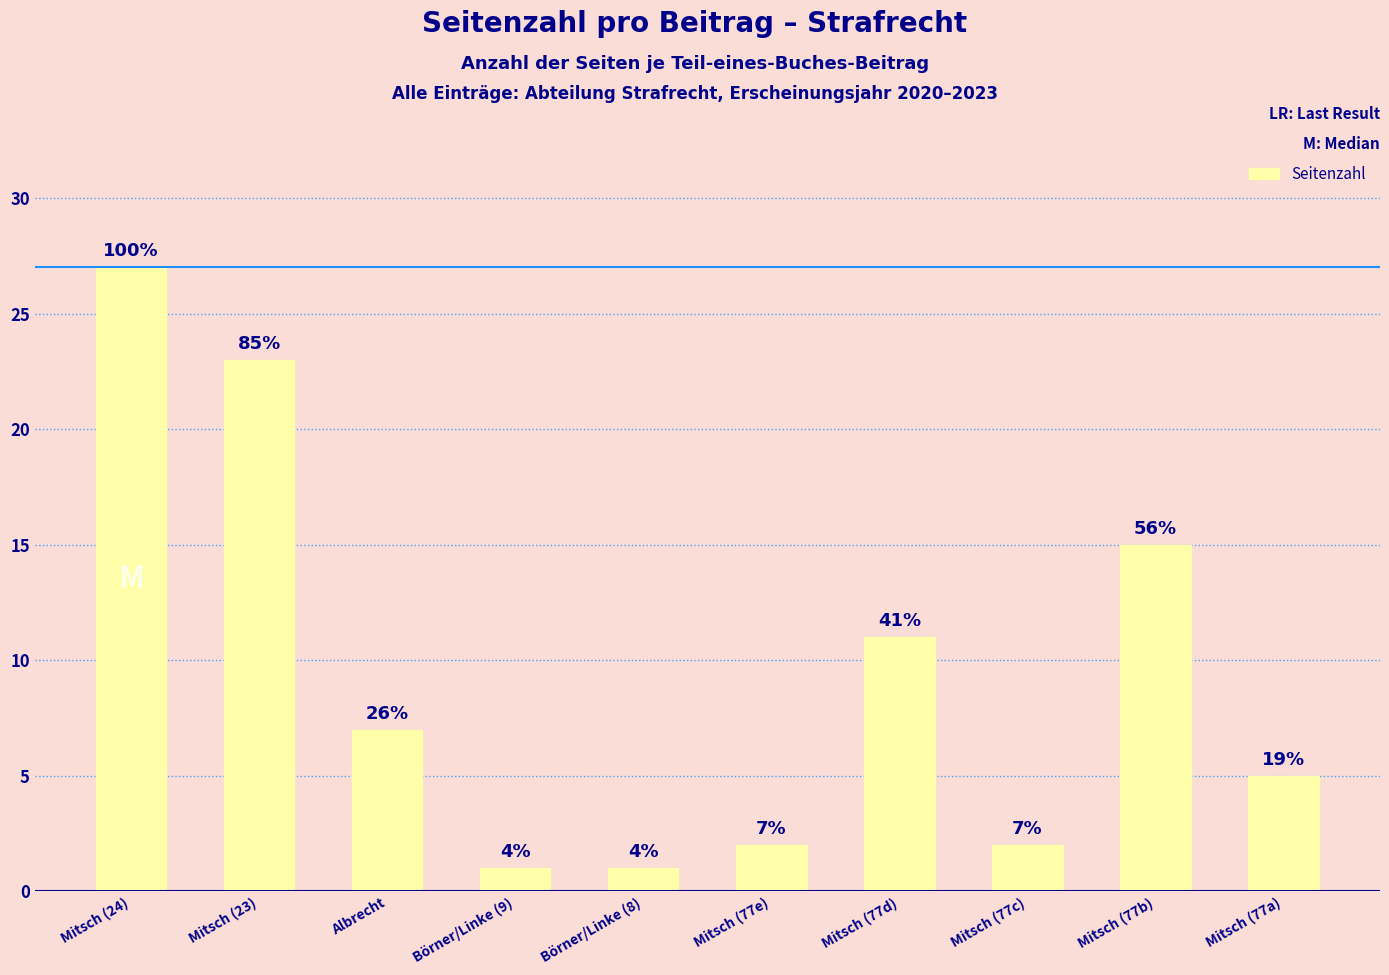

How many bars are there in total?

10